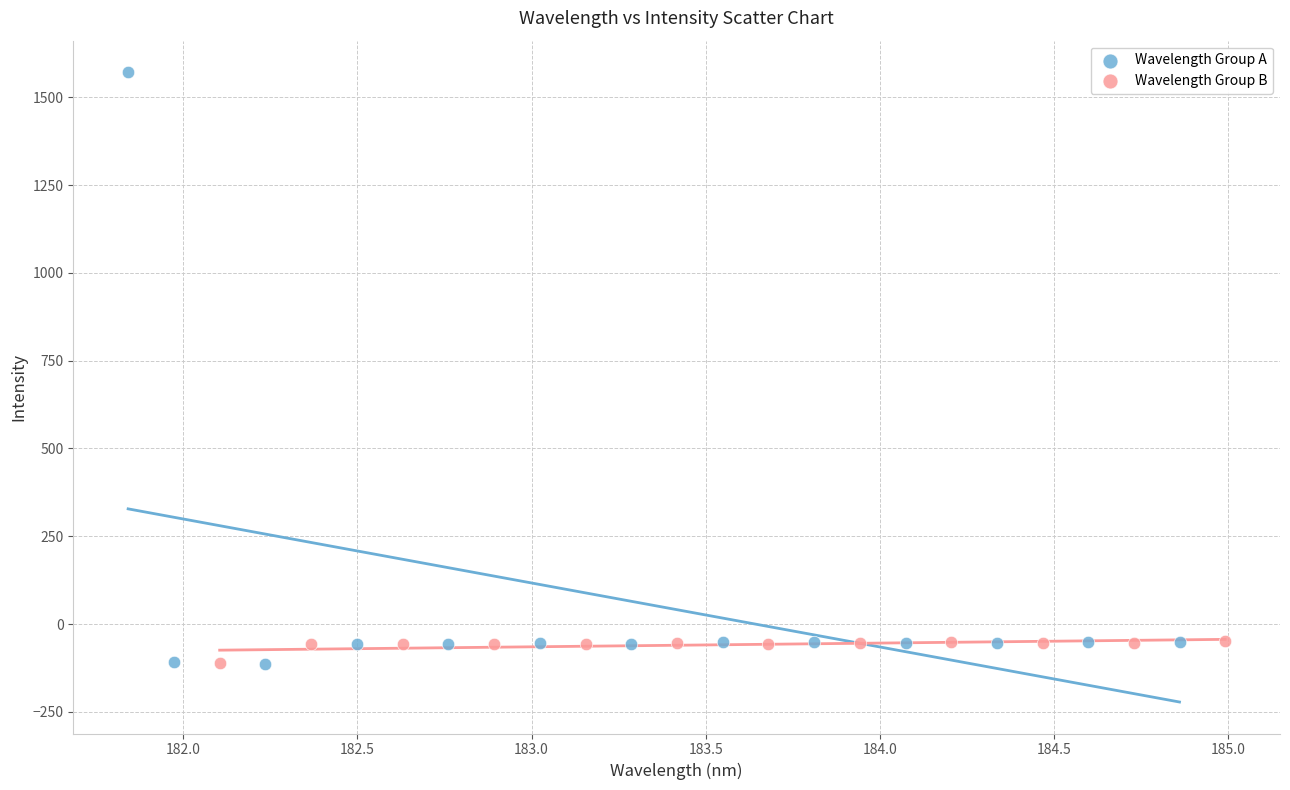

Which series has the largest Y range (max minus min)?

Wavelength Group A